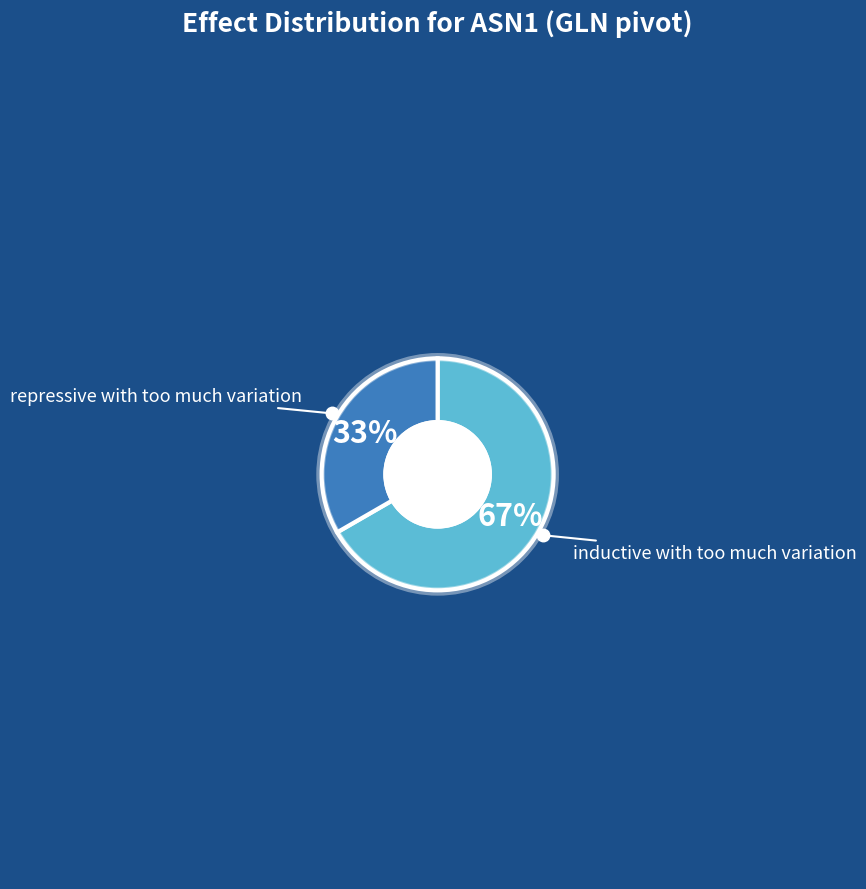

Count the number of slices in the pie.

2